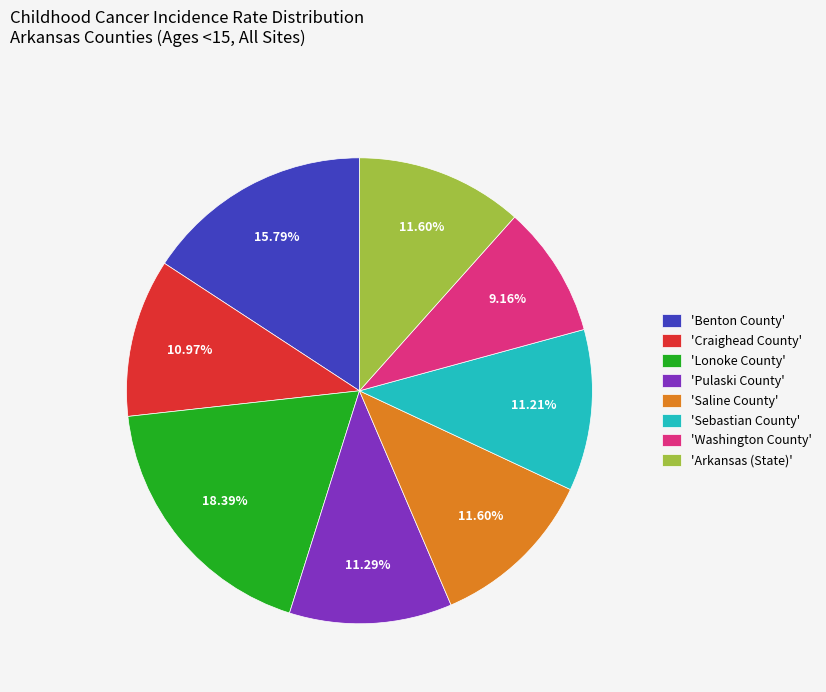

Does any single category account for the majority?

No